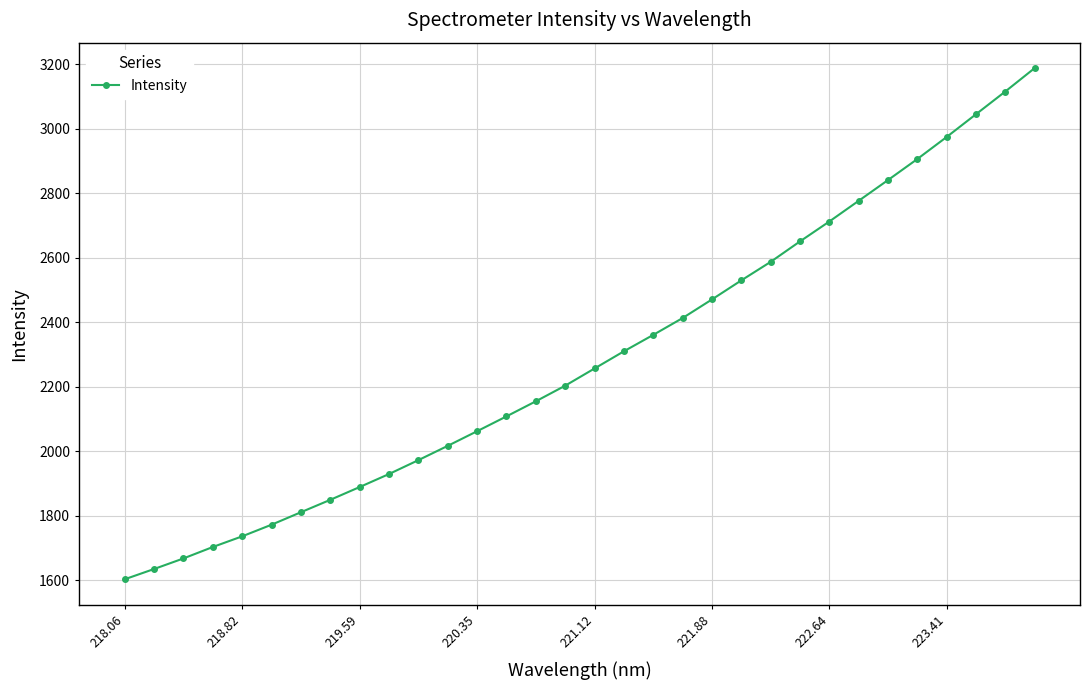

What is the sum of all values?

73262.9